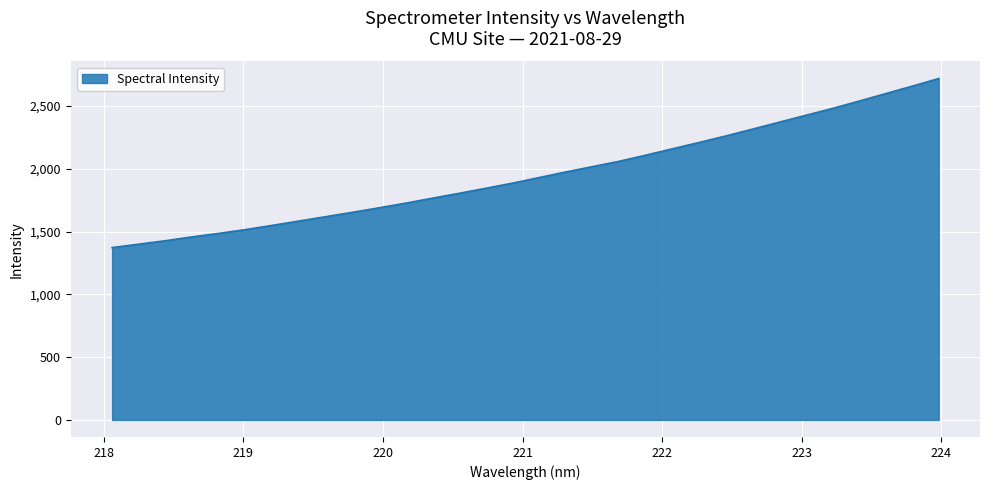

What is the maximum value shown in the chart?

2718.7